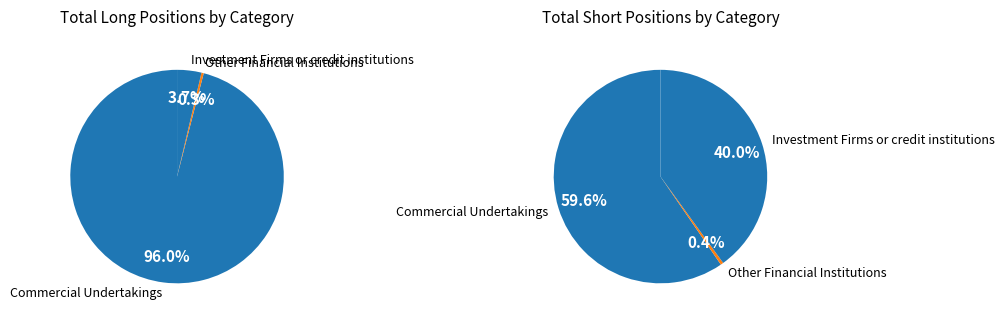

How many segments does this pie chart have?

3